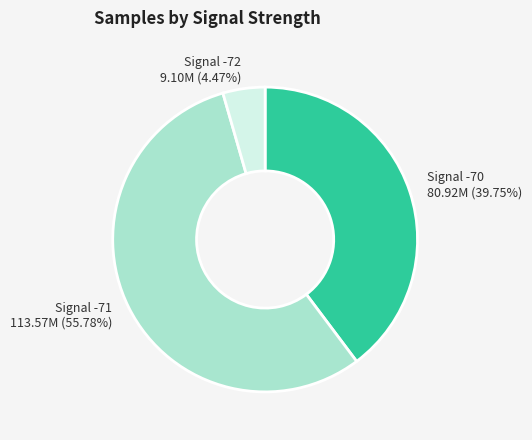

Combined, do Signal -71 and Signal -72 account for over 50%?

Yes